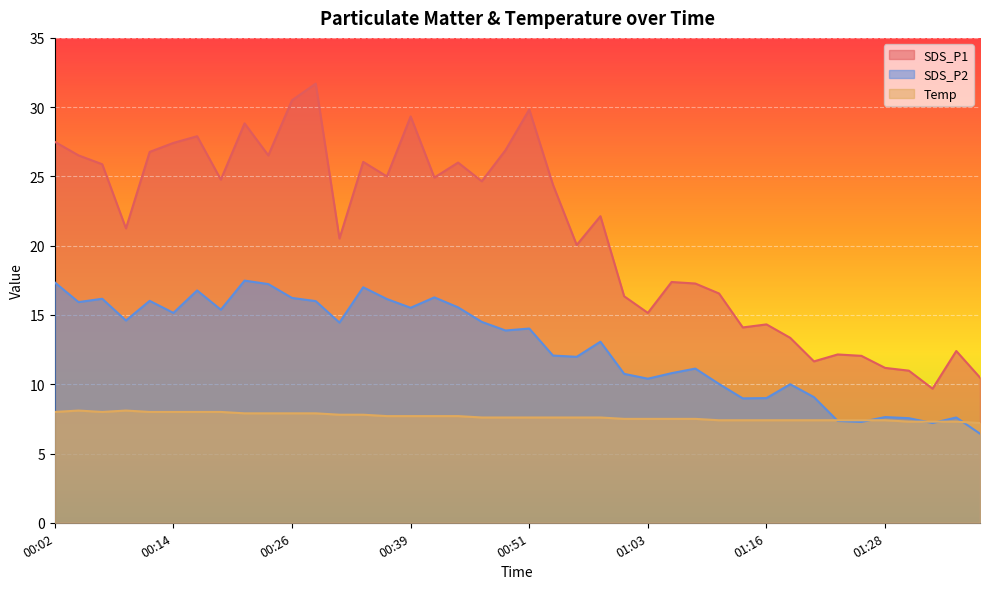

Reading left to right, what are all the values shown in this chart?

SDS_P1: 27.5	26.5	25.9	21.2	26.8	27.4	27.9	24.8	28.8	26.5	30.5	31.7	20.5	26.1	25.0	29.3	24.9	26.0	24.6	26.9	29.8	24.4	20.1	22.1	16.4	15.2	17.4	17.3	16.6	14.1	14.3	13.3	11.7	12.2	12.1	11.2	11.0	9.7	12.4	10.5
SDS_P2: 17.4	15.9	16.2	14.6	16.0	15.2	16.8	15.4	17.5	17.2	16.2	16.0	14.4	17.0	16.1	15.5	16.3	15.6	14.5	13.9	14.0	12.1	12.0	13.1	10.8	10.4	10.8	11.1	10.0	9.0	9.0	10.0	9.1	7.3	7.3	7.6	7.5	7.2	7.6	6.4
Temp: 8.0	8.1	8.0	8.1	8.0	8.0	8.0	8.0	7.9	7.9	7.9	7.9	7.8	7.8	7.7	7.7	7.7	7.7	7.6	7.6	7.6	7.6	7.6	7.6	7.5	7.5	7.5	7.5	7.4	7.4	7.4	7.4	7.4	7.4	7.4	7.4	7.3	7.3	7.3	7.2